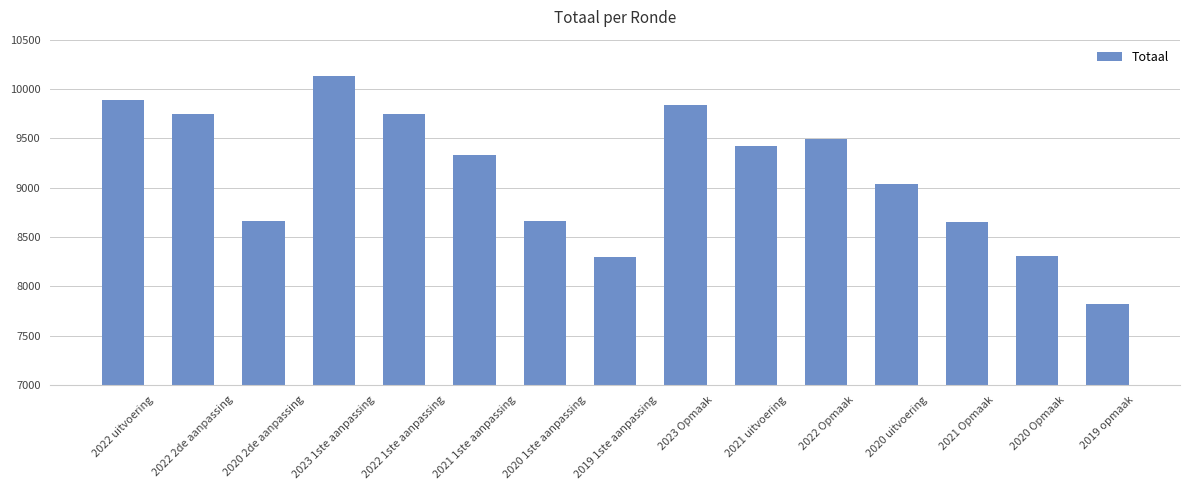

Which has a higher value, 2020 1ste aanpassing or 2022 2de aanpassing?

2022 2de aanpassing